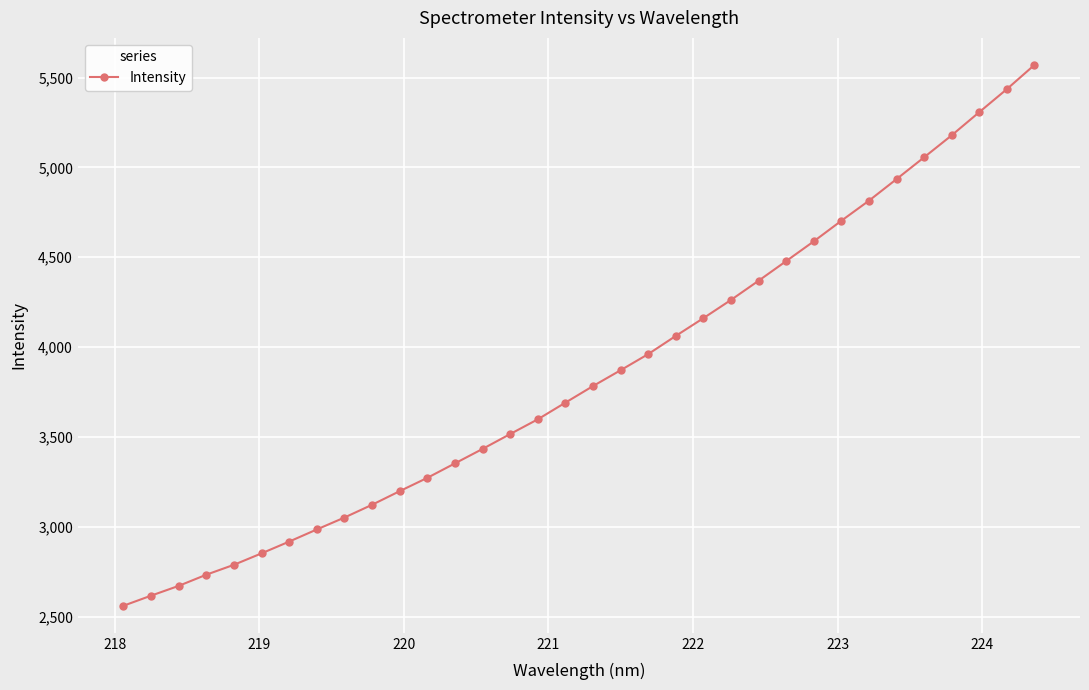

Does the chart display data point markers on the line(s)?

Yes